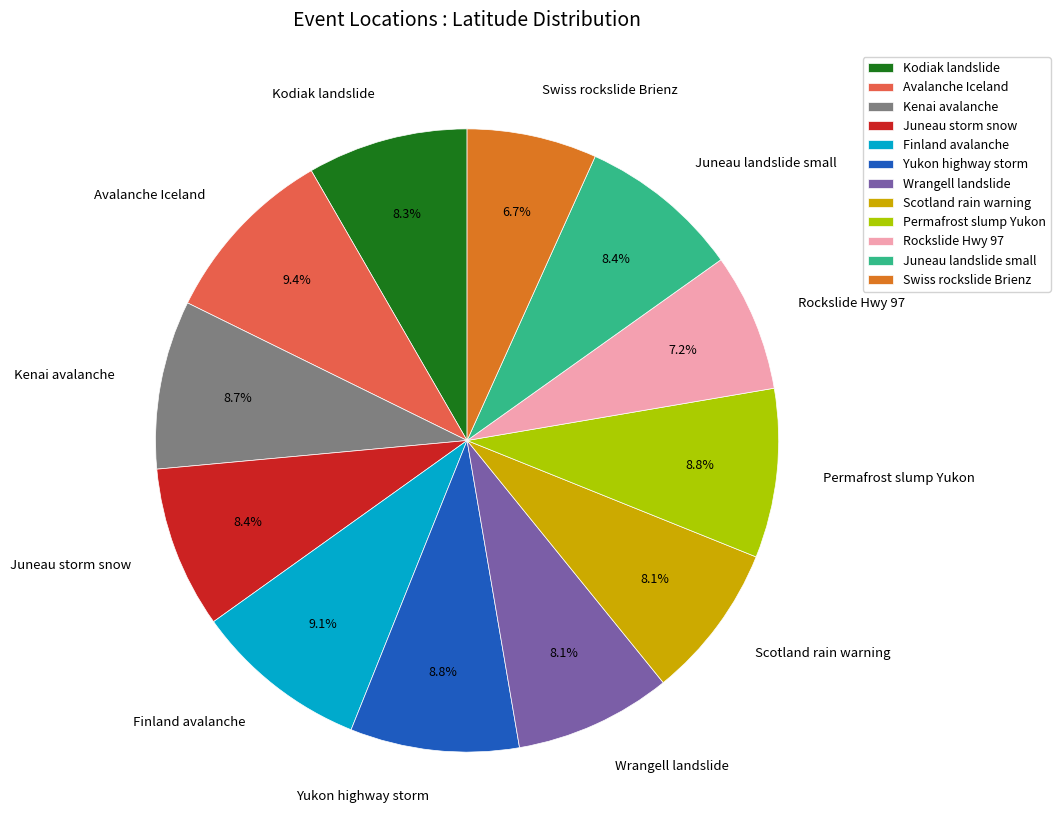

To the nearest percent, what portion does Wrangell landslide represent?

8%